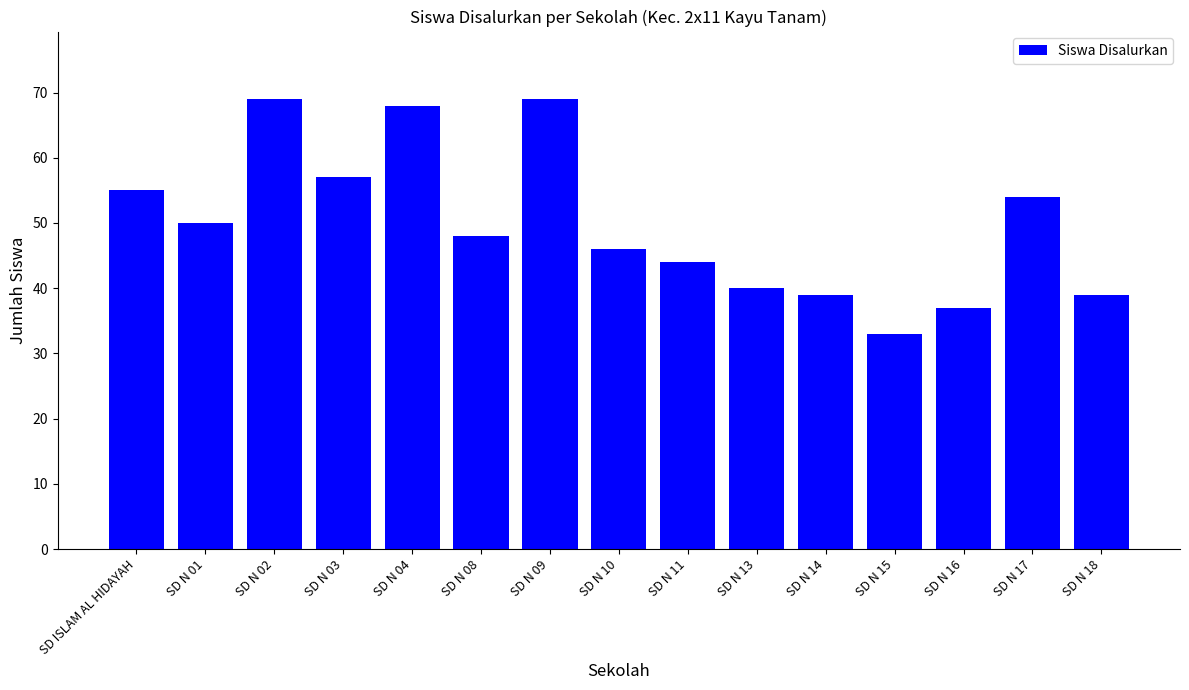

Reading left to right, list all the values displayed in this chart.

SD ISLAM AL HIDAYAH=55	SD N 01=50	SD N 02=69	SD N 03=57	SD N 04=68	SD N 08=48	SD N 09=69	SD N 10=46	SD N 11=44	SD N 13=40	SD N 14=39	SD N 15=33	SD N 16=37	SD N 17=54	SD N 18=39